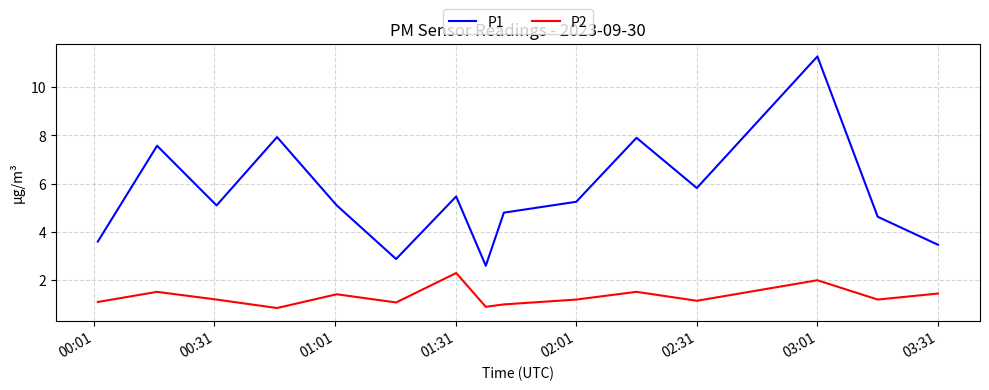

Which series has the largest range (max minus min)?

P1